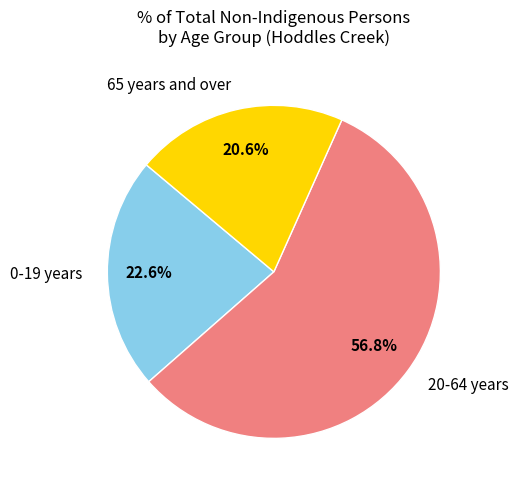

What is the smallest slice in the pie chart?

65 years and over